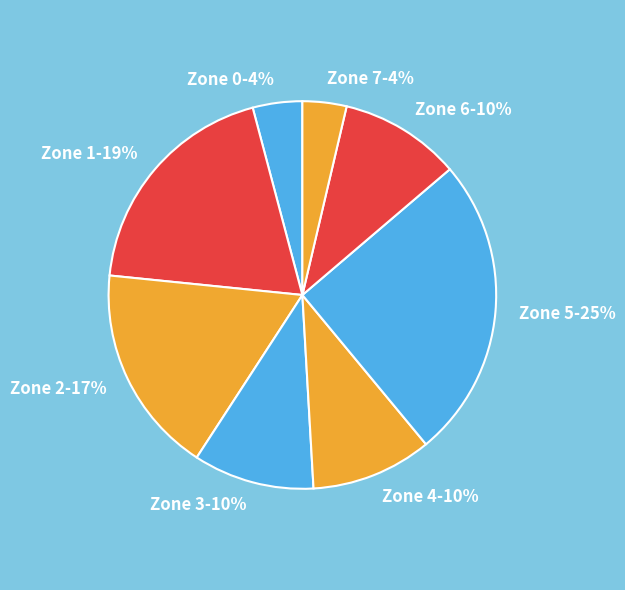

To the nearest percent, what is the average slice percentage?

12%